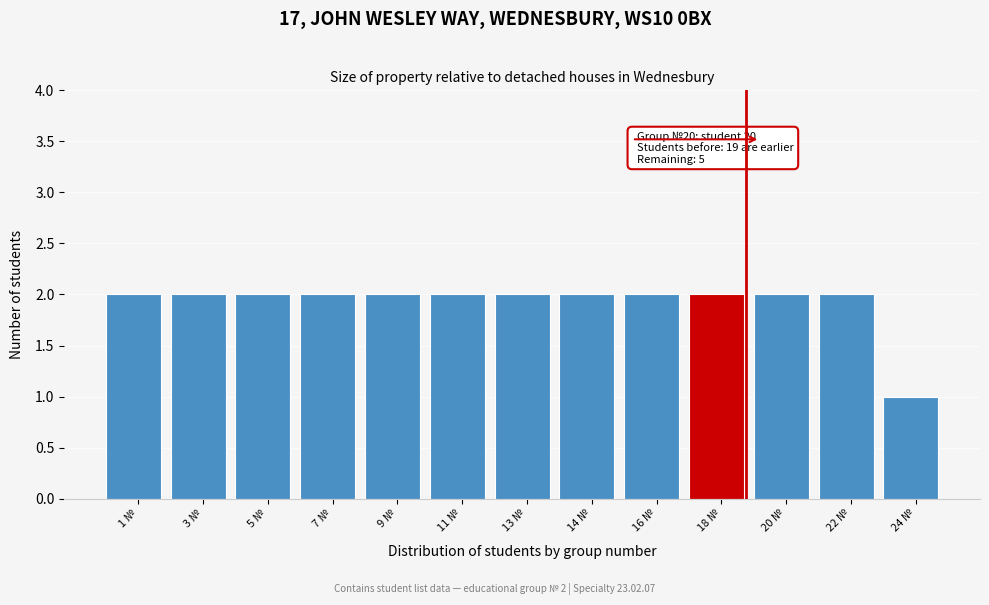

Reading left to right, list all the values displayed in this chart.

2	2	2	2	2	2	2	2	2	2	2	2	1